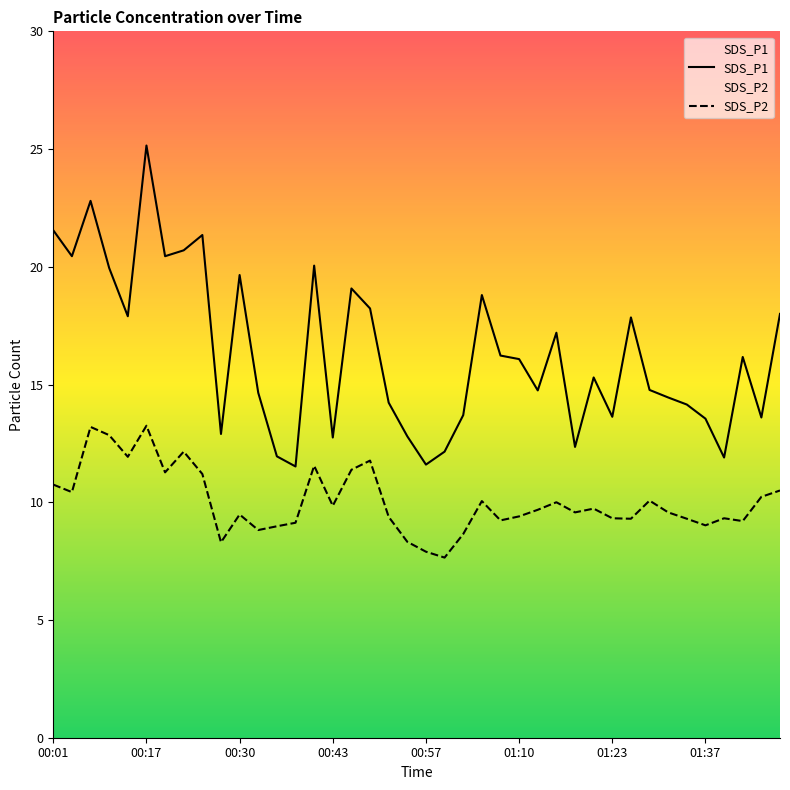

What is the minimum value shown in the chart?

7.7